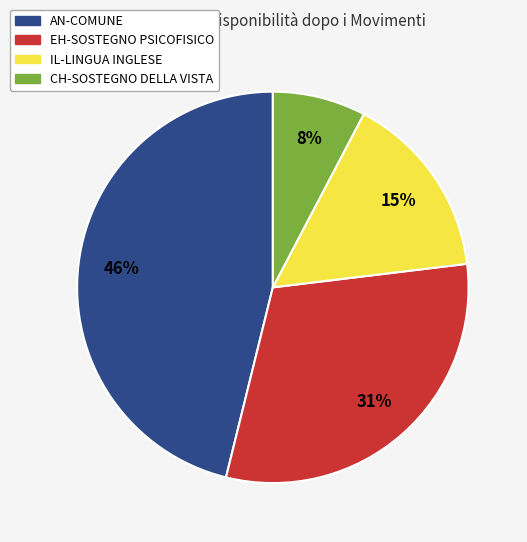

True or false: AN-COMUNE accounts for 46% of the total.

True